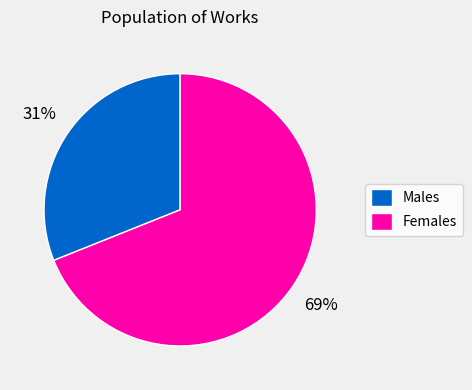

Is the sum of Males and Females greater than half?

Yes